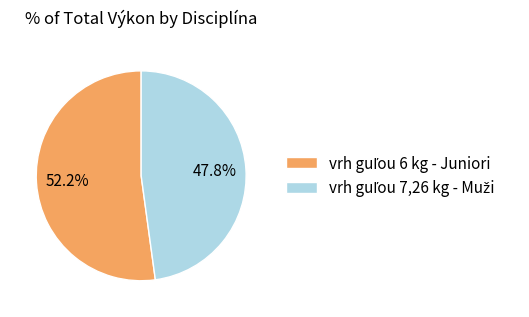

Is there any slice that represents more than half of the pie?

Yes